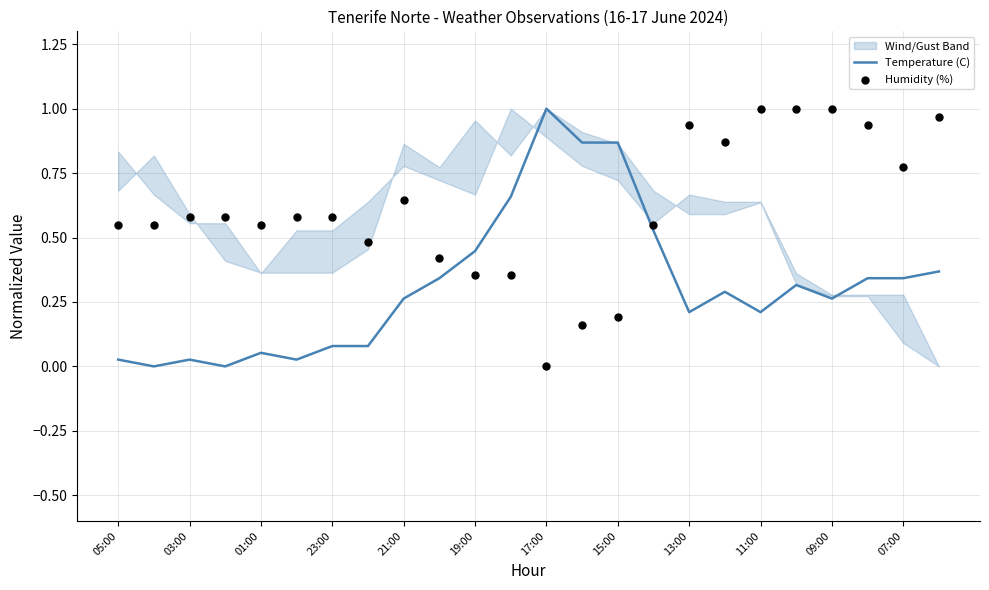

At how many categories does at least one series exceed 0?

24